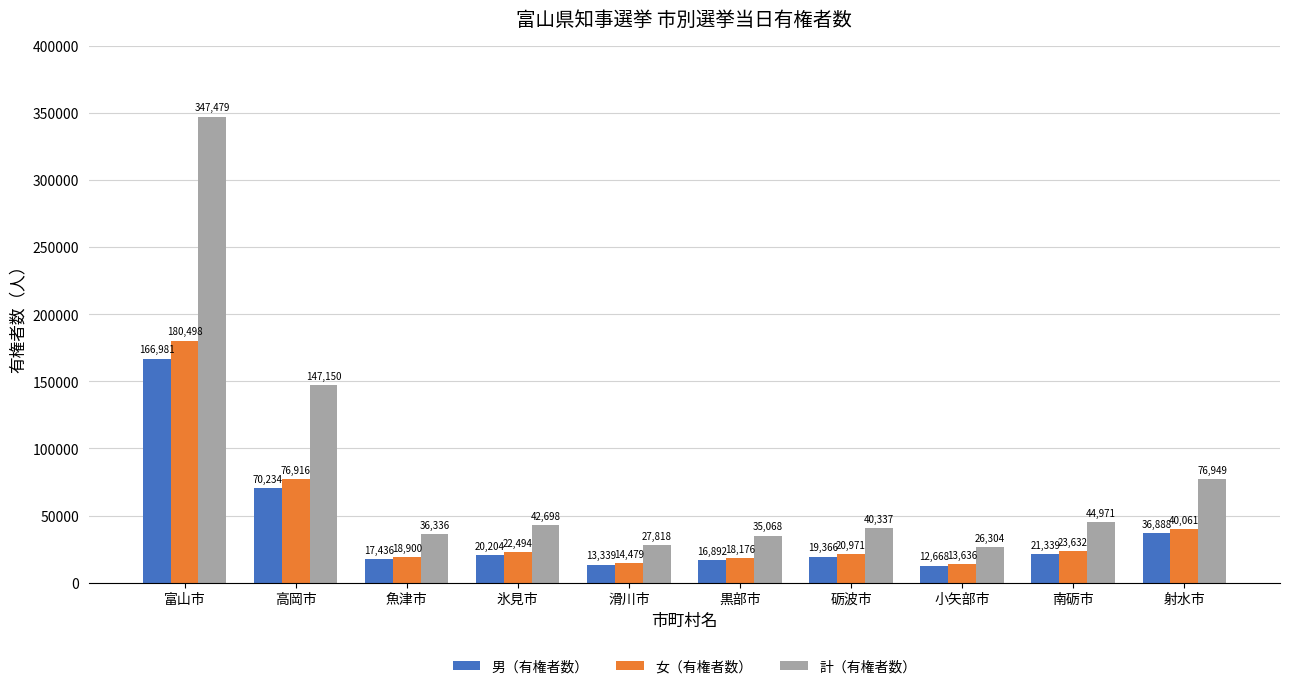

What is the total value across all series at 魚津市?

72672